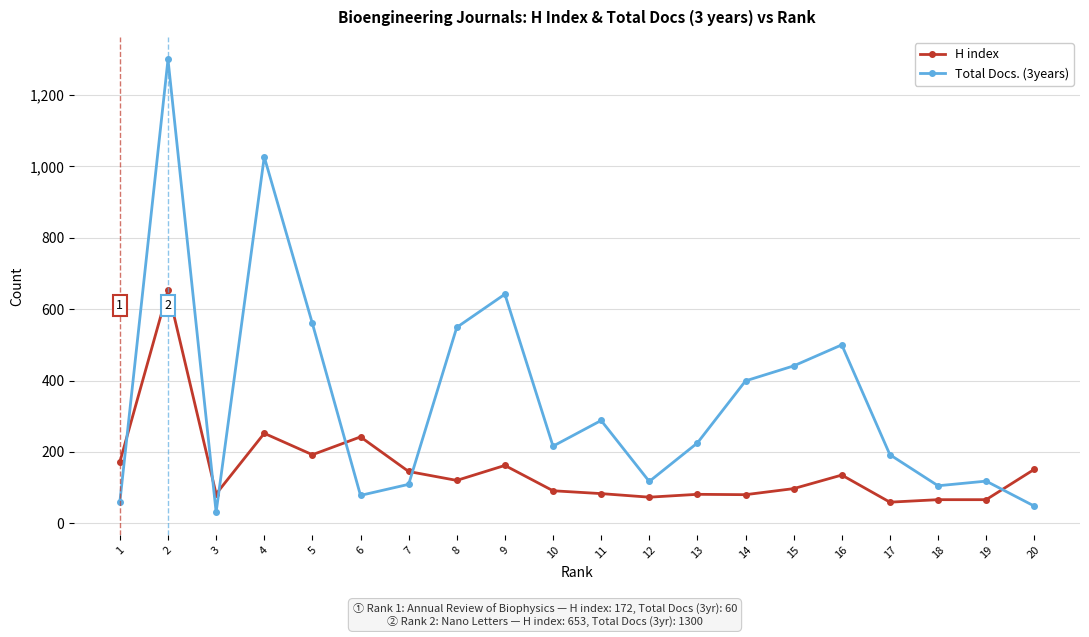

Which series changed the most between 12 and 14?

Total Docs. (3years)